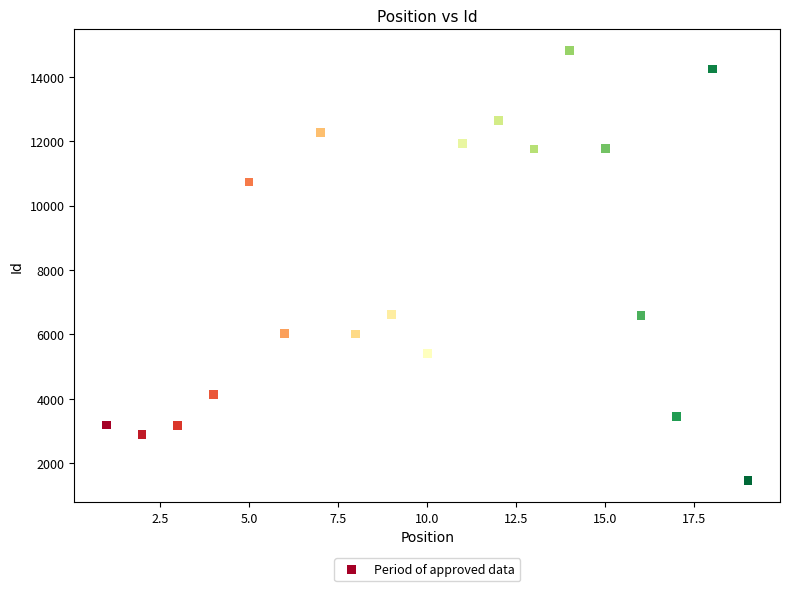

What is the range of Y values (max minus min)?

13353